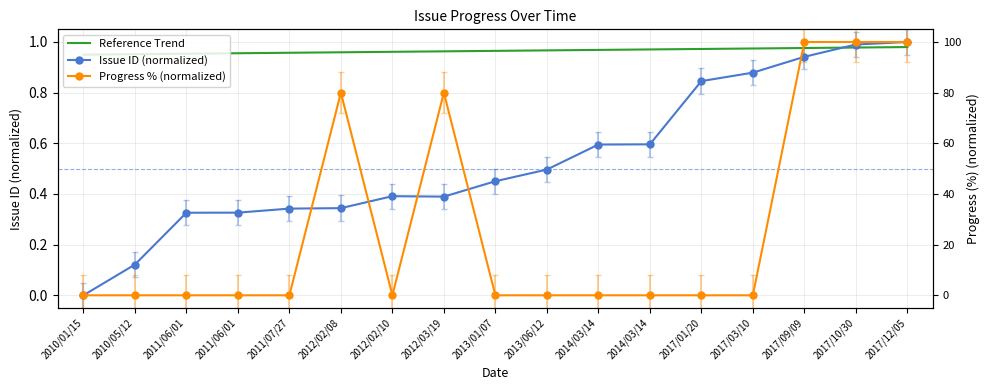

Rank the categories by Reference Trend value from highest to lowest.

2017/12/05, 2017/10/30, 2017/09/09, 2017/03/10, 2017/01/20, 2014/03/14, 2014/03/14, 2013/06/12, 2013/01/07, 2012/03/19, 2012/02/10, 2012/02/08, 2011/07/27, 2011/06/01, 2011/06/01, 2010/05/12, 2010/01/15